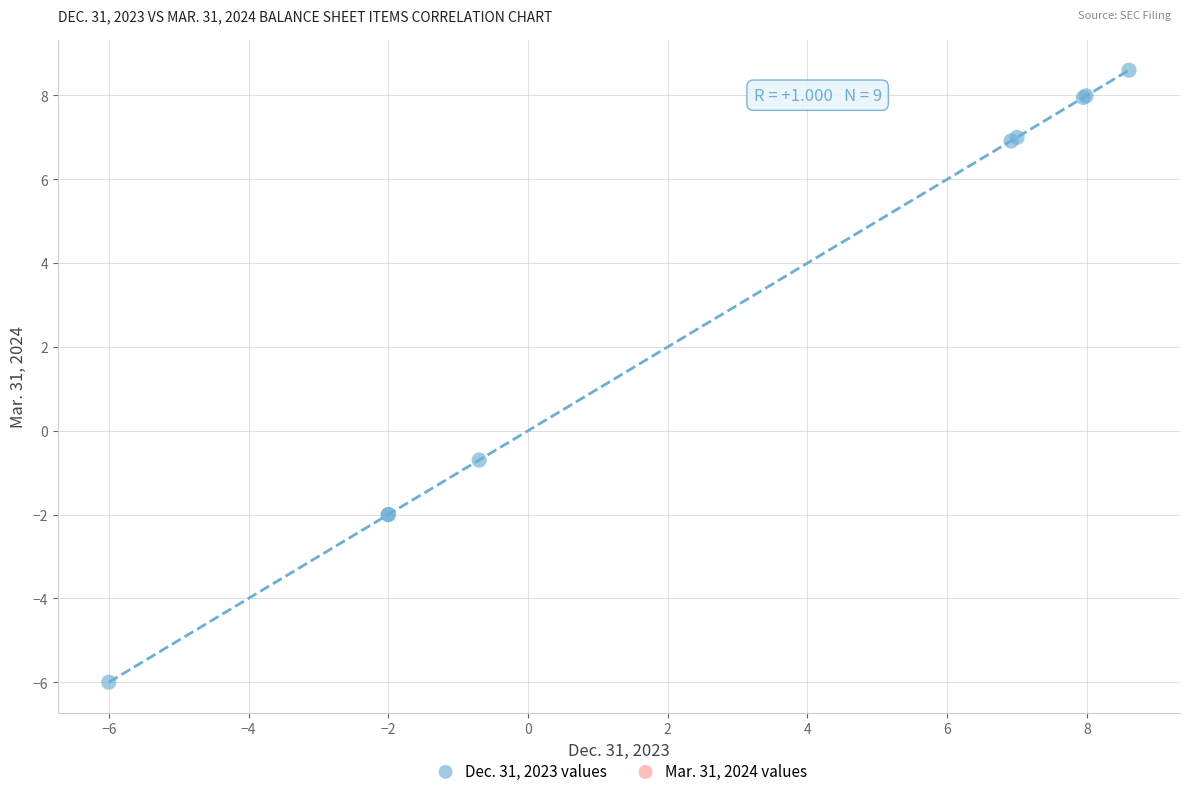

What Y value in the scatter plot is closest to 1?

-0.7